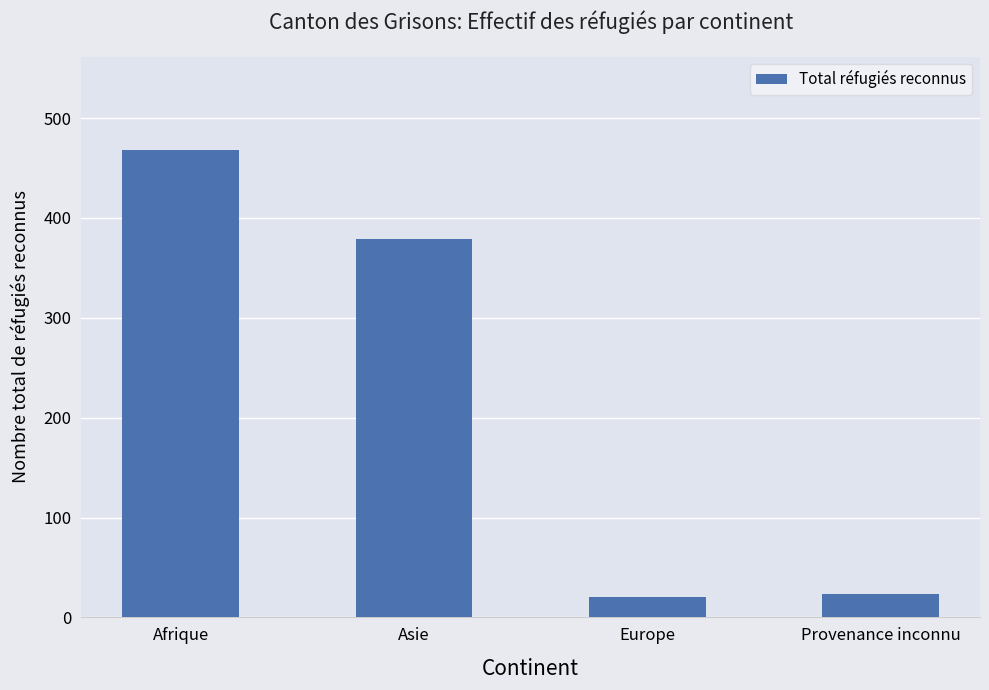

Does the chart contain any negative values?

No